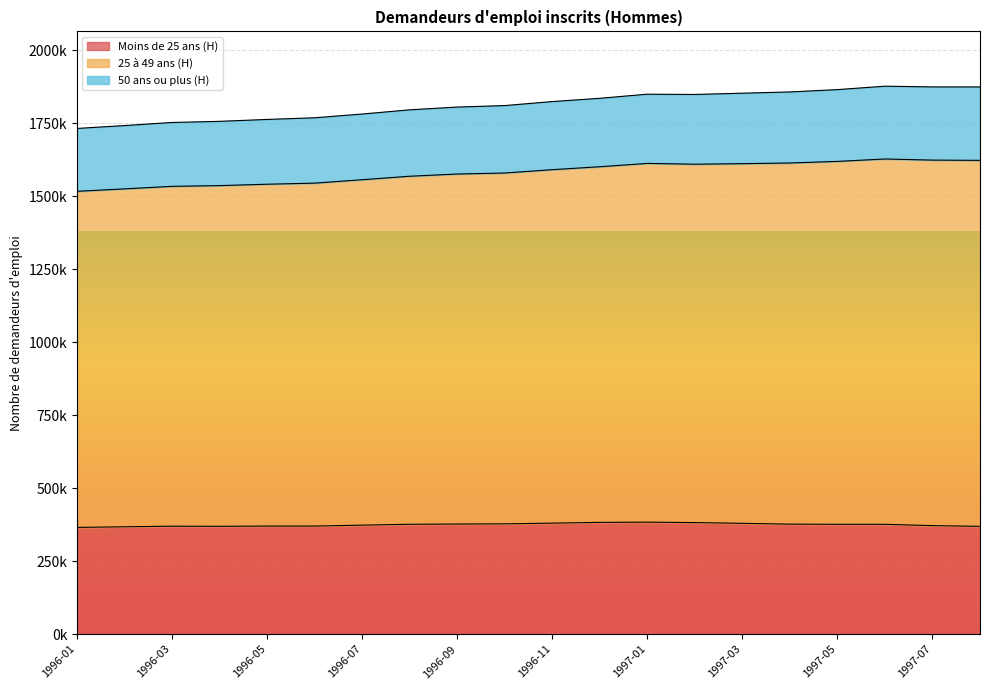

True or false: Moins de 25 ans (H) and 25 à 49 ans (H) cross at least once.

False